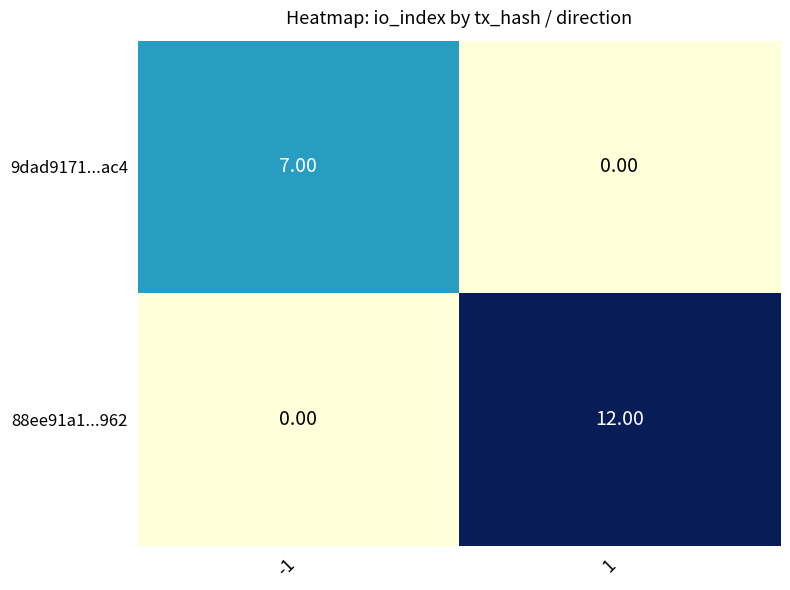

Which series has the largest range (max minus min)?

88ee91a1...962